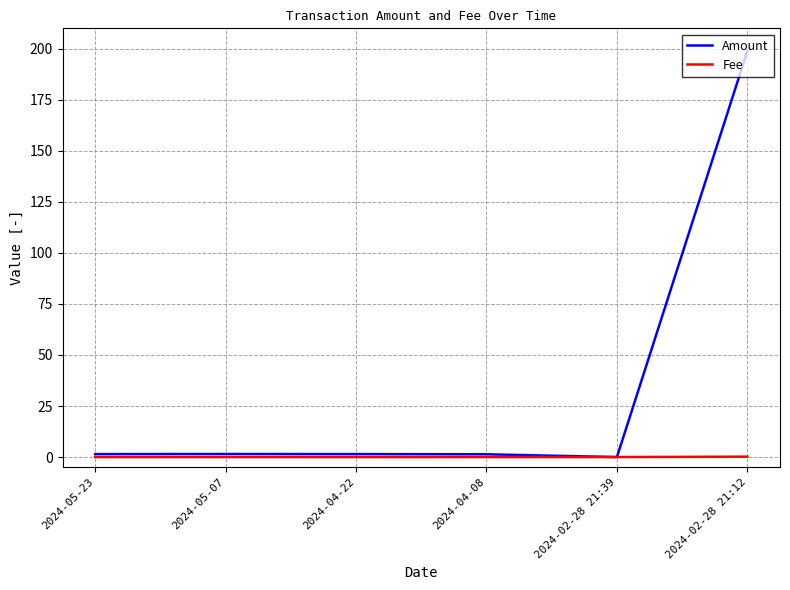

What is the total value across all series at 2024-04-08?

1.4